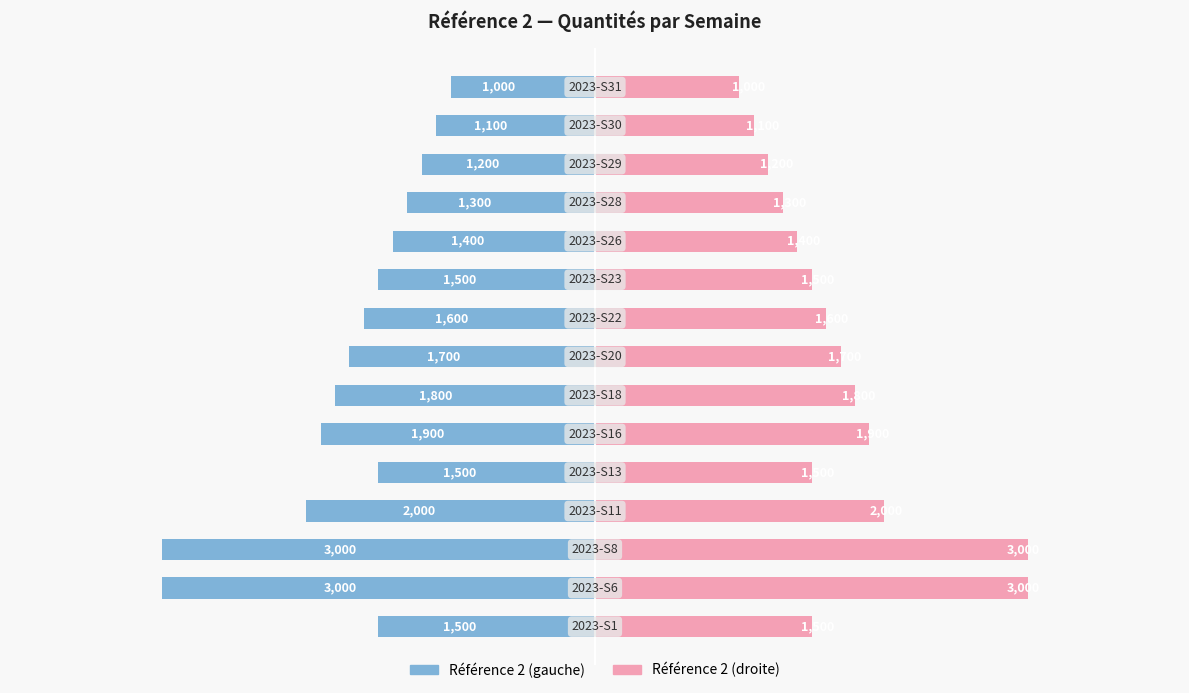

What are all the series names shown in the legend?

Référence 2 (Left), Référence 2 (Right)